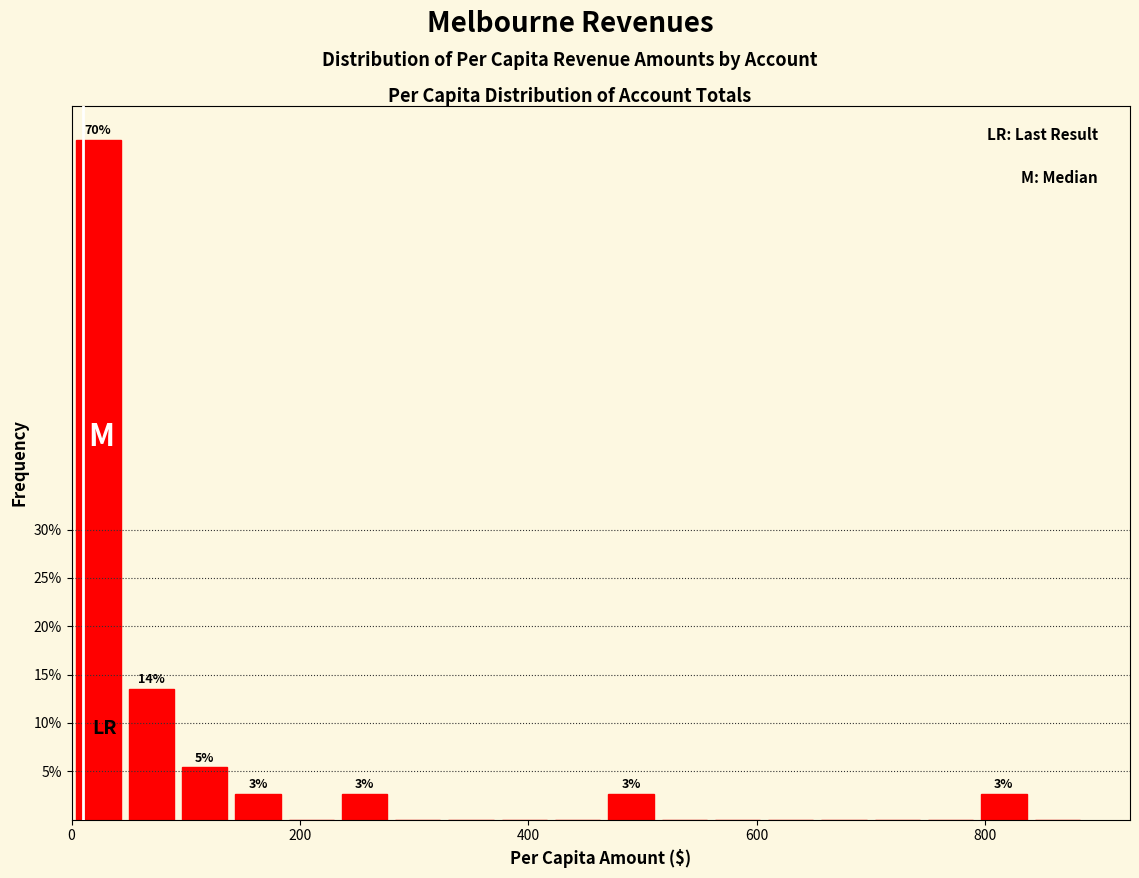

Read against the x-axis, roughly where is the centre of the tallest bar?

20